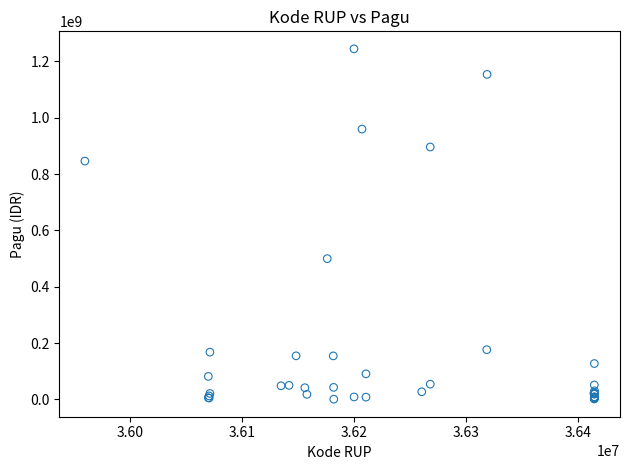

What Y value in the scatter plot is closest to 622840000?

499932000